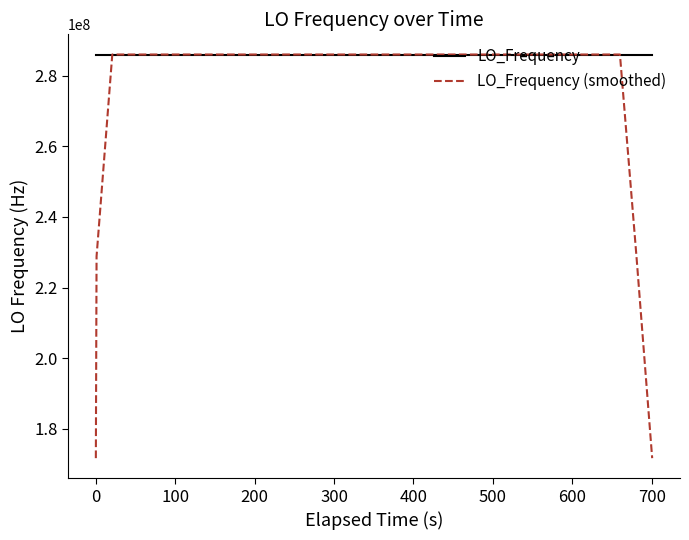

Which series has the largest range (max minus min)?

LO_Frequency (smoothed)